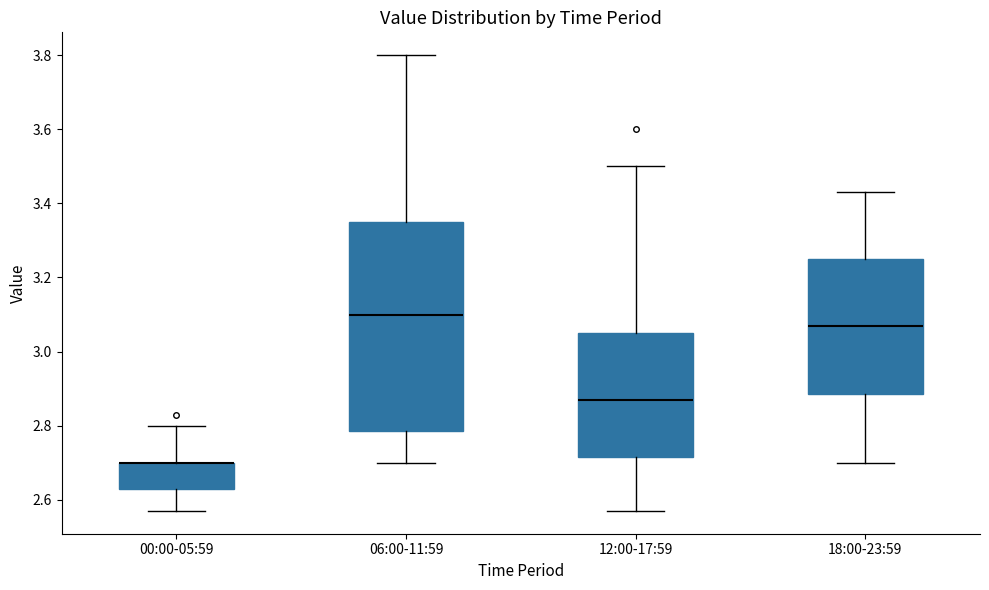

Which box is the tallest, from its lower edge to its upper edge?

06:00-11:59